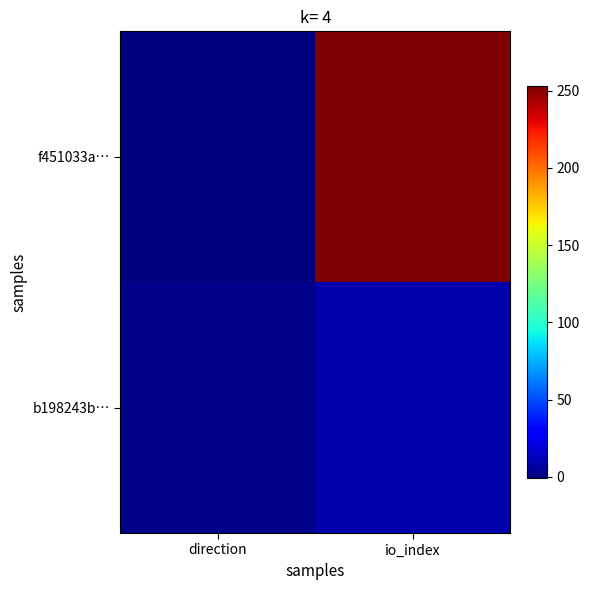

Rank the series at direction from highest to lowest value.

b198243b…, f451033a…